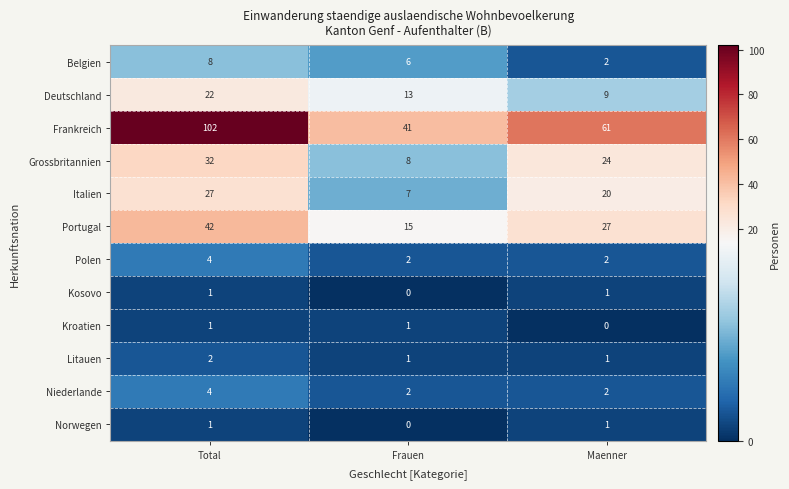

List the labels in order of Italien value, smallest first.

Frauen, Maenner, Total